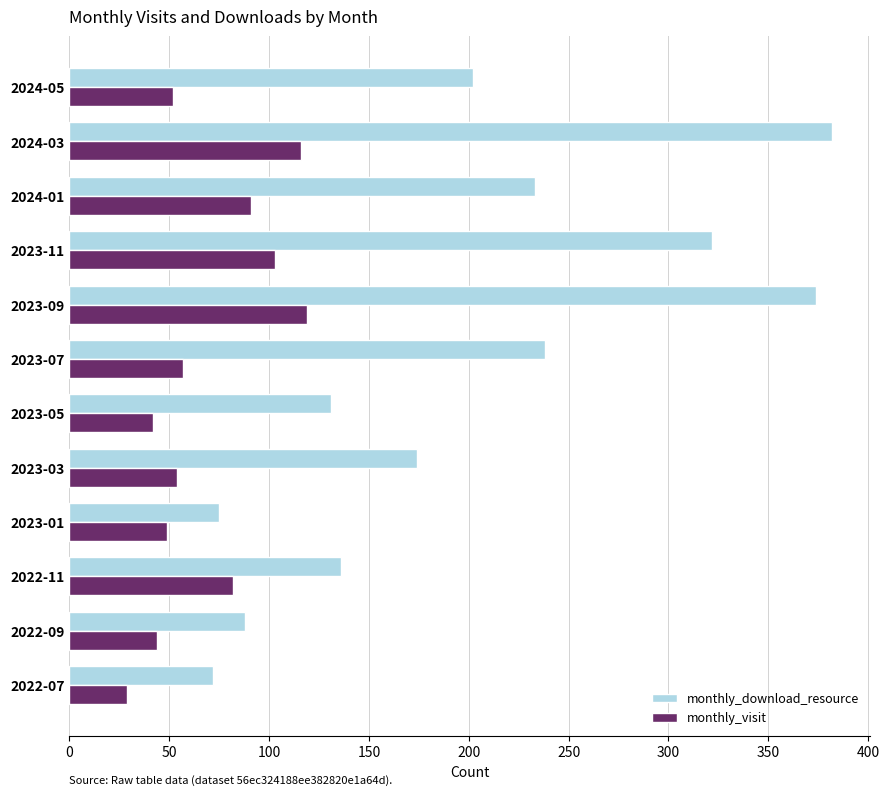

The value of monthly_visit at 2023-09 is 119. True or false?

True